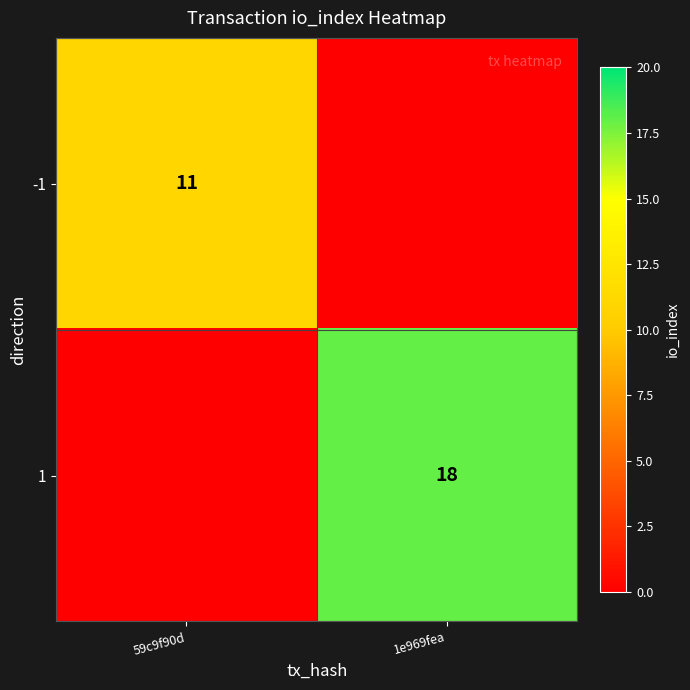

The -1 series shows 8 at 59c9f90d. True or false?

False